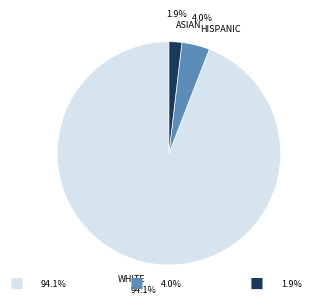

To the nearest percent, what is the combined percentage of HISPANIC and WHITE?

98%